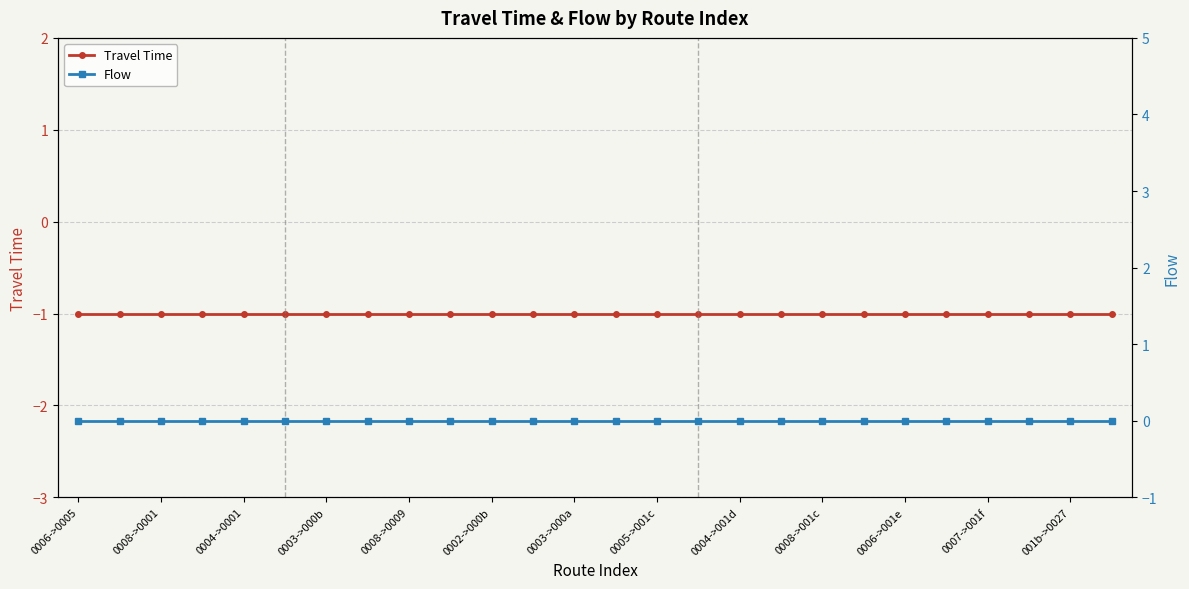

Between 0002->000b and 16, which series saw the biggest shift?

Travel Time